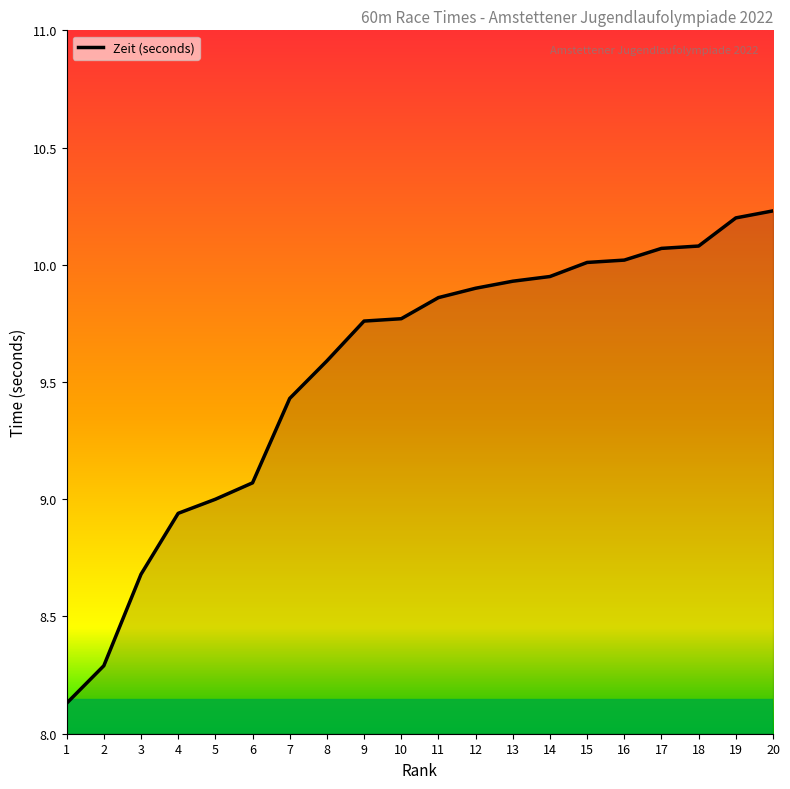

The chart shows a value of 14.6 at 20. True or false?

False